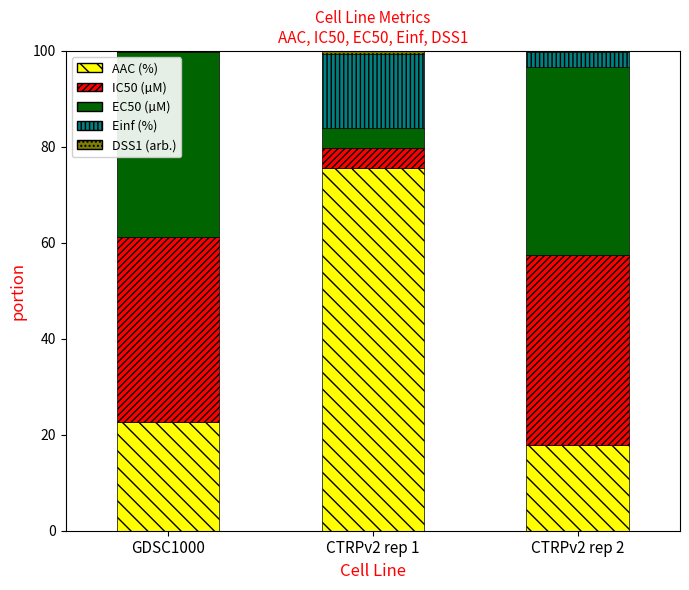

At which label is AAC (%) closest to 46?

GDSC1000